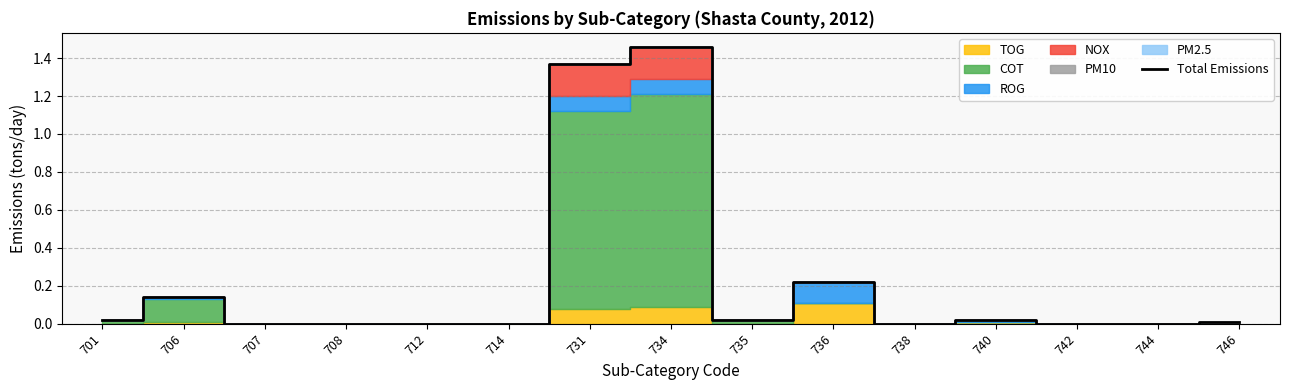

What is the difference between the second highest and second lowest values?

1.4